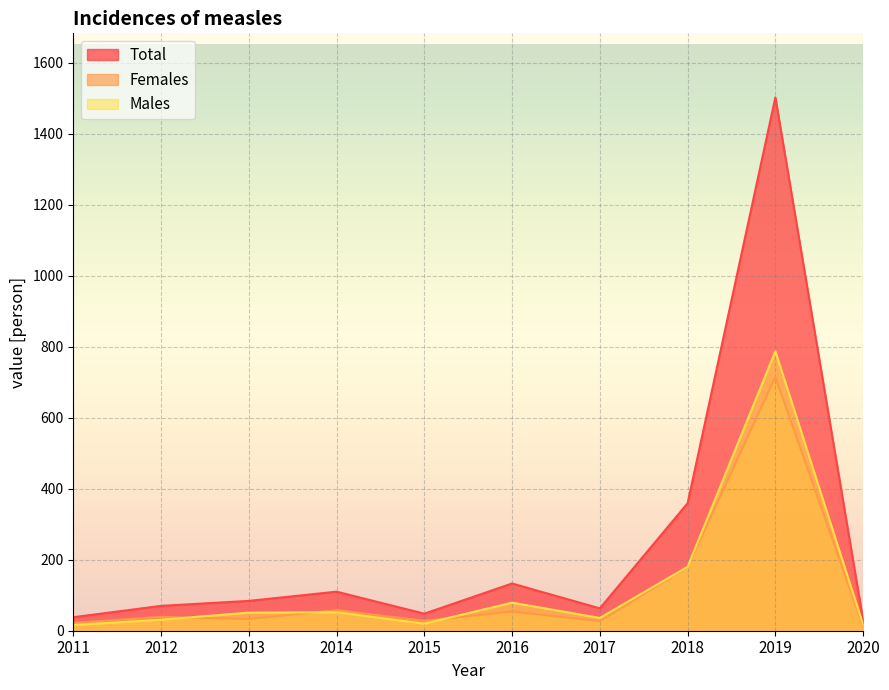

Reading right to left, extract all data points from this chart.

Total: 2020=29	2019=1502	2018=359	2017=63	2016=133	2015=48	2014=110	2013=84	2012=70	2011=38
Females: 2020=12	2019=715	2018=179	2017=27	2016=54	2015=28	2014=58	2013=33	2012=39	2011=22
Males: 2020=17	2019=787	2018=180	2017=36	2016=79	2015=20	2014=52	2013=51	2012=31	2011=16